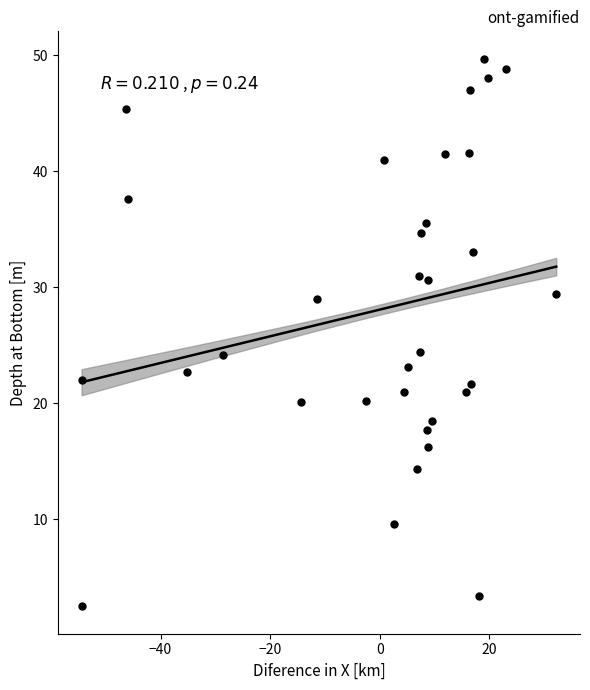

What is the range of Y values (max minus min)?

47.2